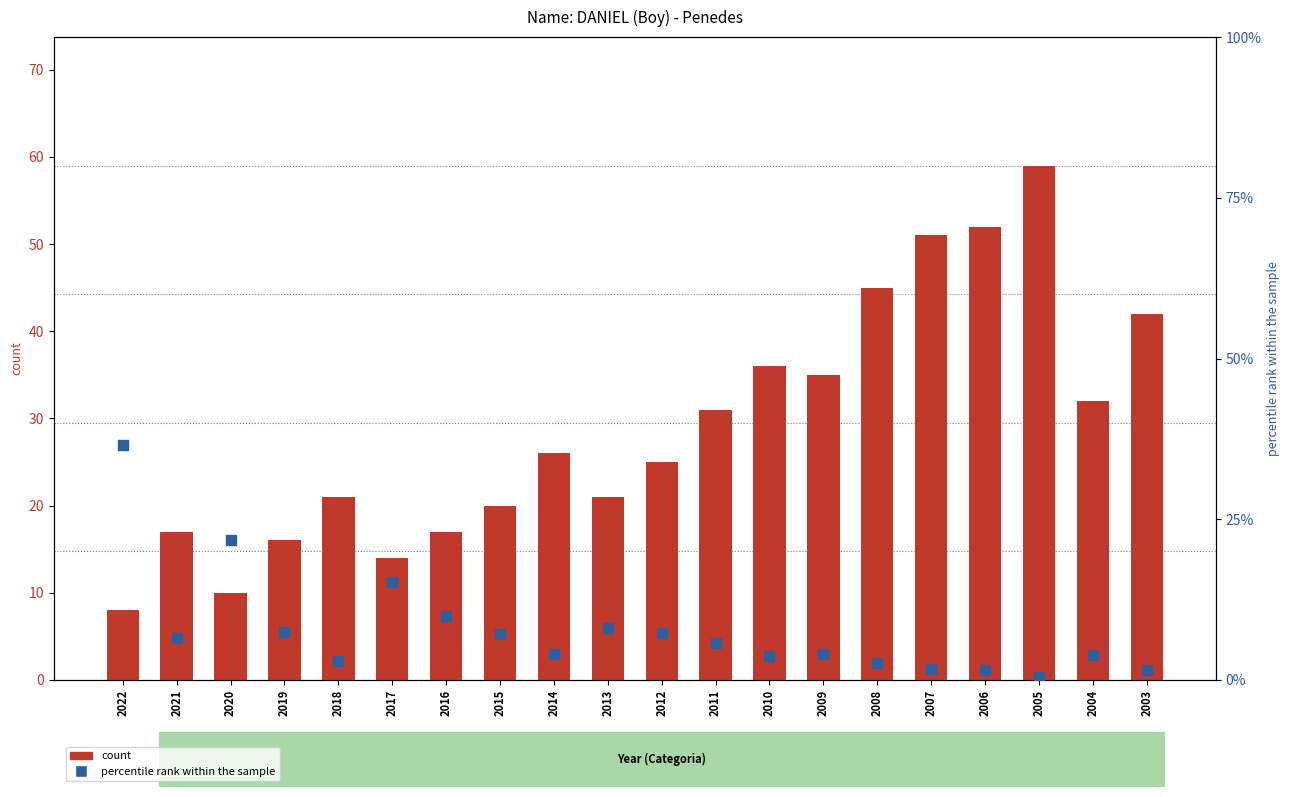

What is the total value across all series at 2017?

29.2